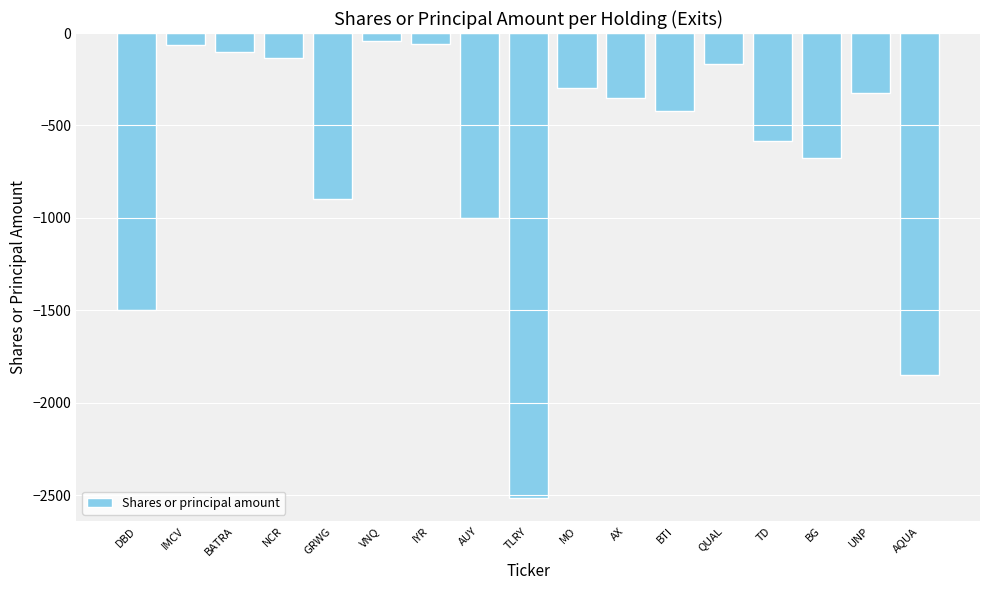

What position from the right is IMCV?

16